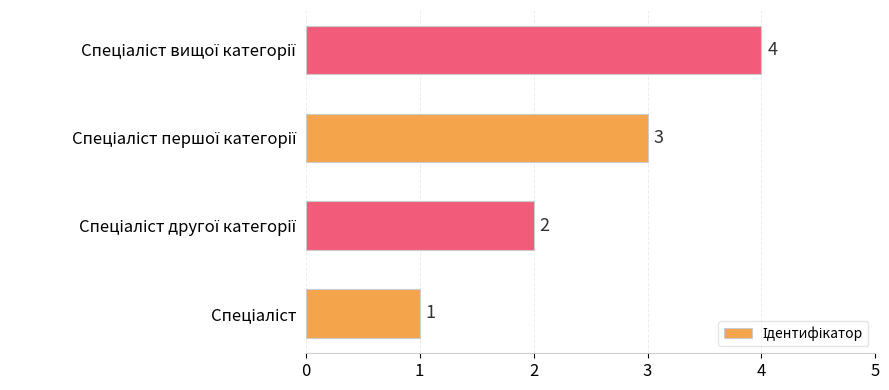

How many distinct data groups are displayed?

1